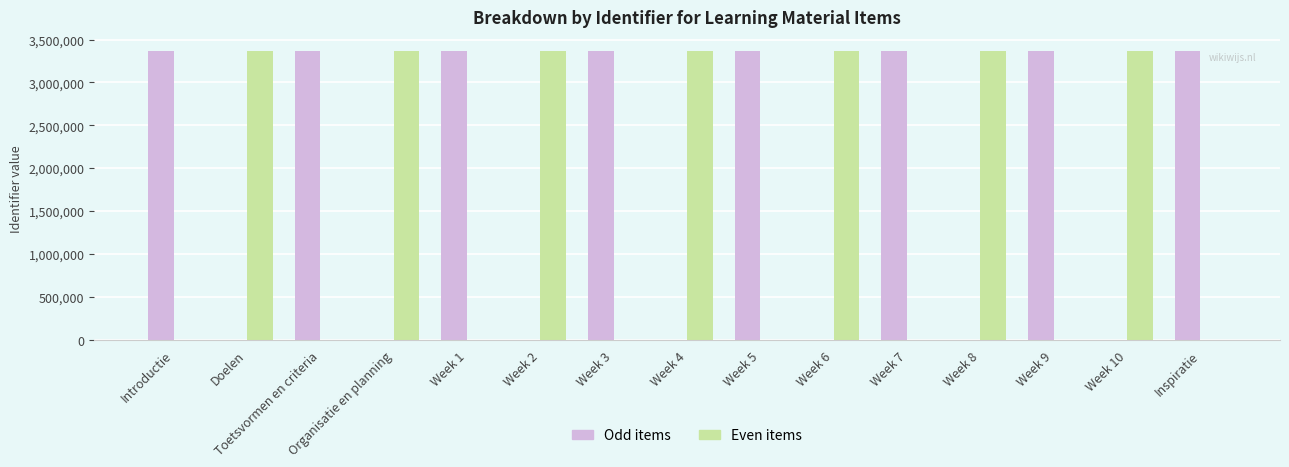

True or false: Even items has a value of -1889777 at Toetsvormen en criteria.

False